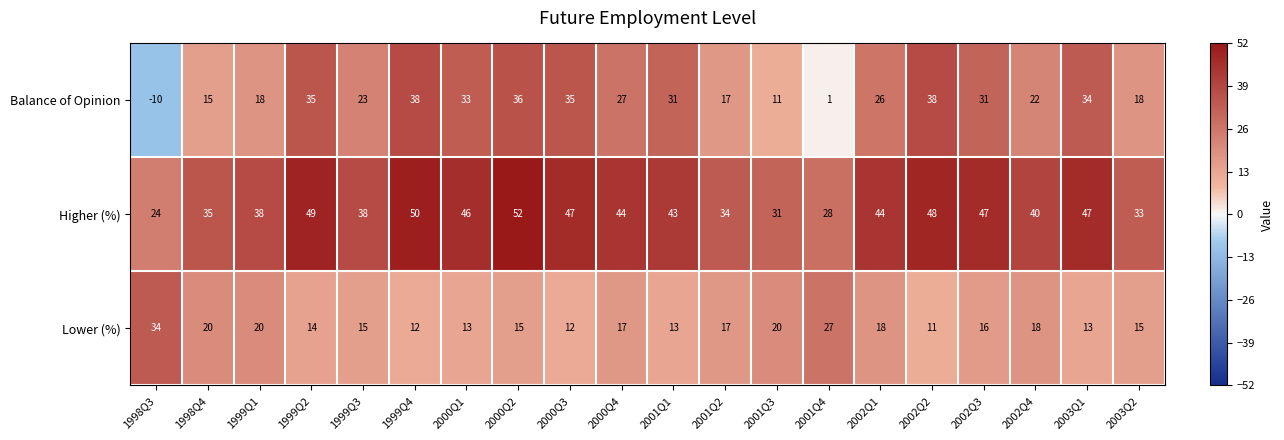

What is the sum of the Lower (%) values at 2001Q3 and 2001Q2?

37